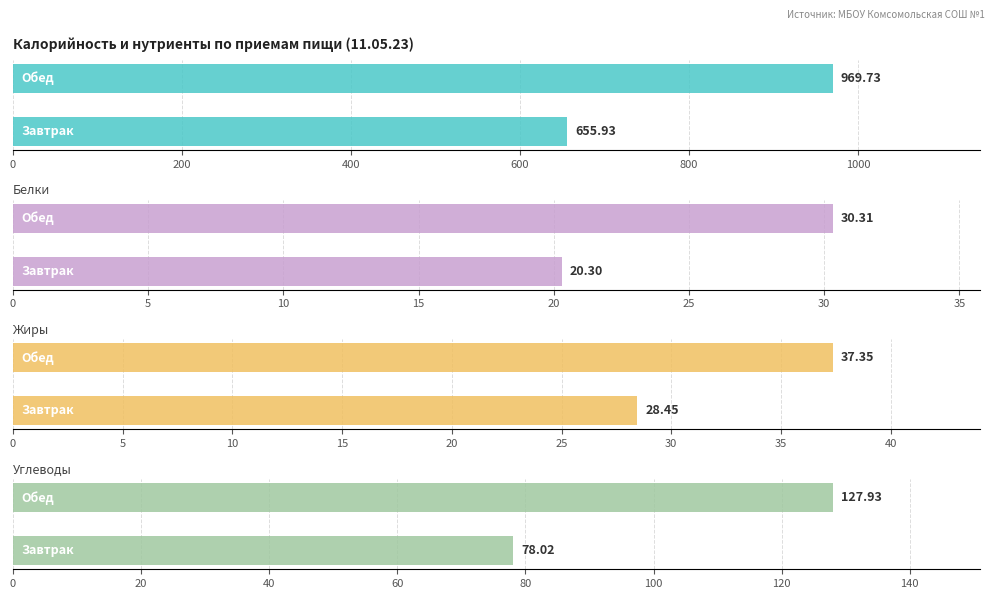

Which series has the largest total across all categories?

Калорийность